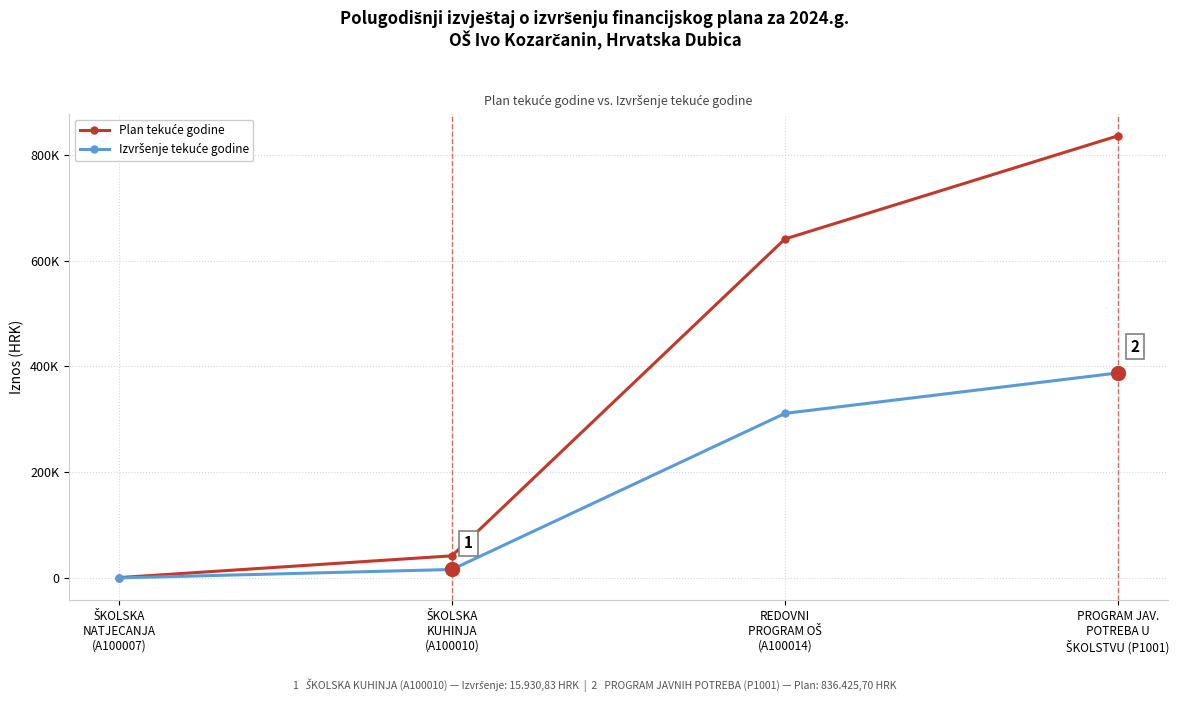

Where is Izvršenje tekuće godine nearest to the value 193897?

REDOVNI
PROGRAM OŠ
(A100014)